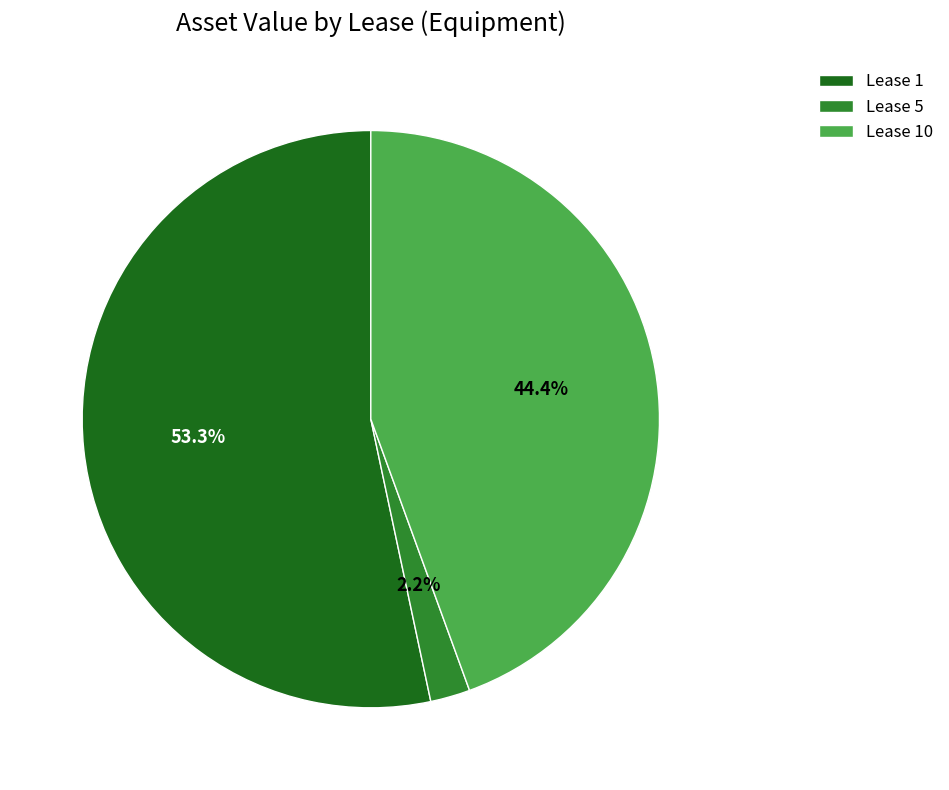

To the nearest percent, what is the difference between the largest and smallest slice percentages?

51%